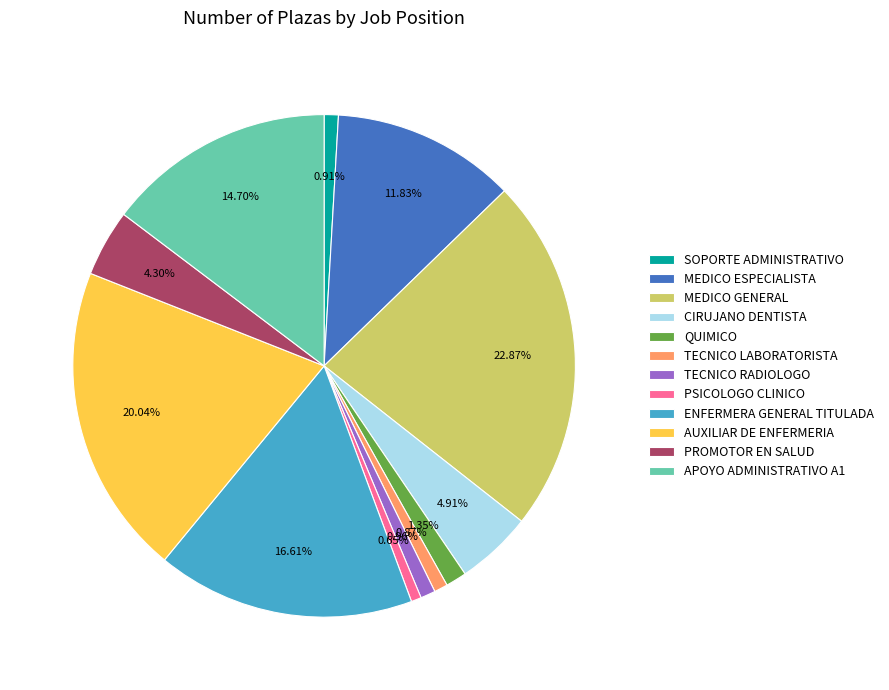

To the nearest percent, what portion does MEDICO GENERAL represent?

23%